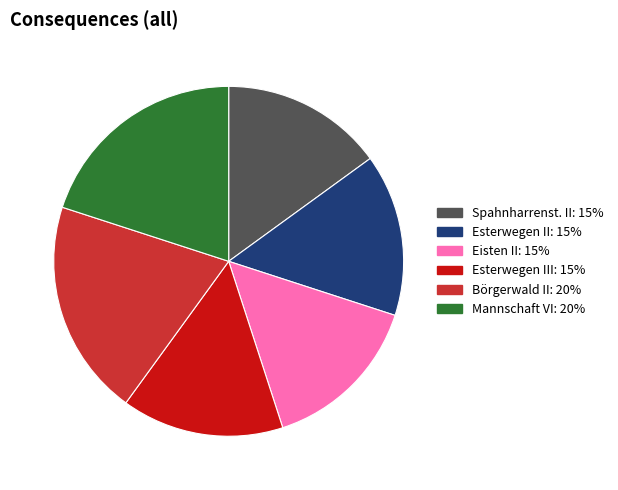

Does any single category account for the majority?

No